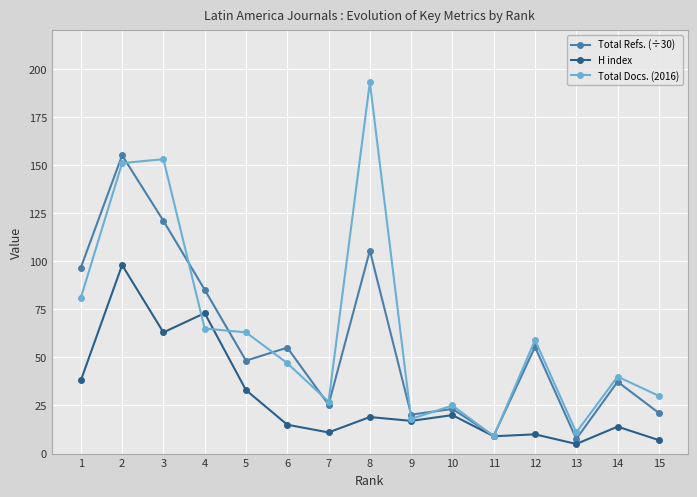

How many series are shown in this chart?

3